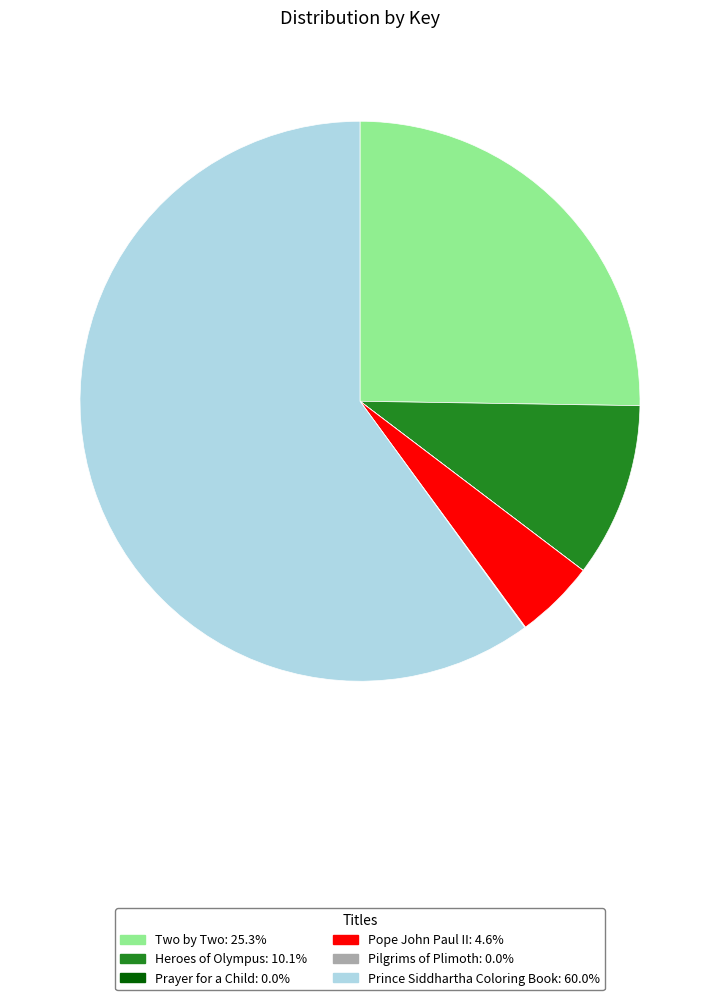

What is the largest slice in the pie chart?

Prince Siddhartha Coloring Book